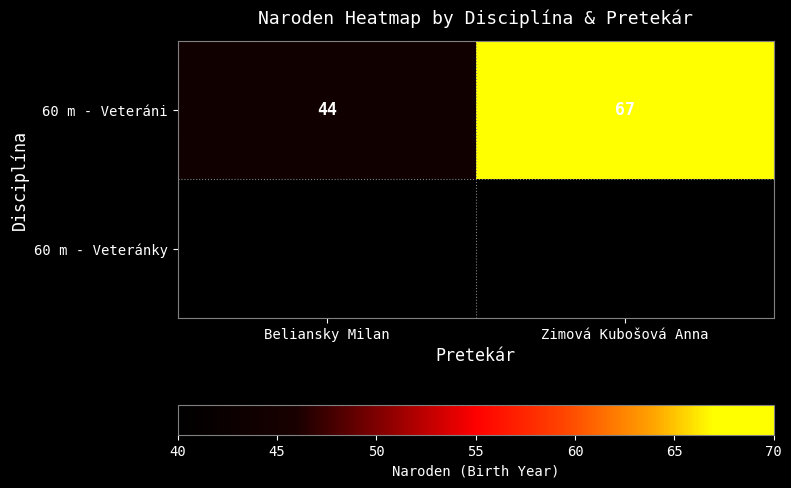

List the labels in order of 60 m - Veteráni value, largest first.

Zimová Kubošová Anna, Beliansky Milan